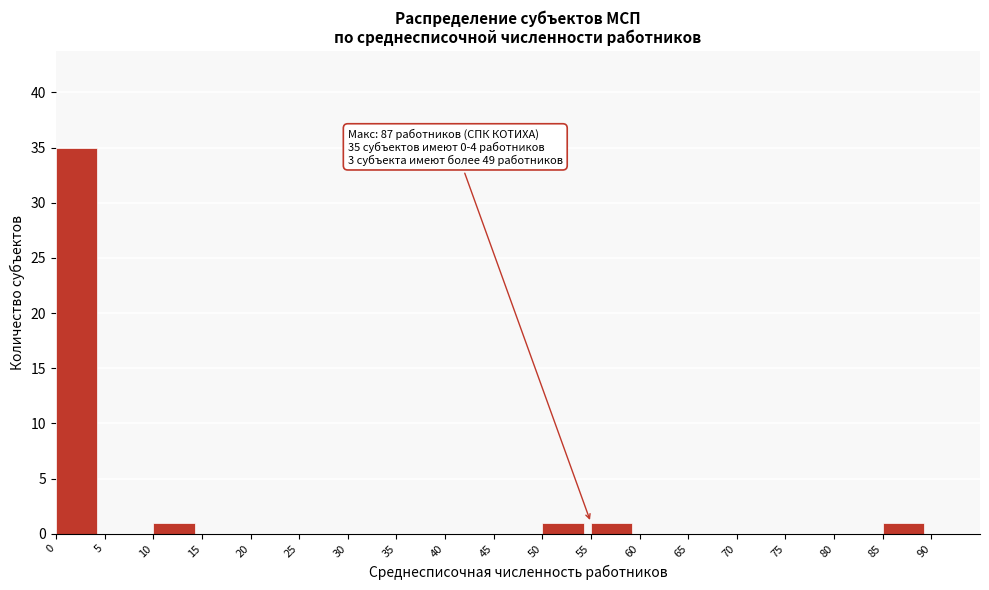

Over which range of the x-axis is the bar tallest?

0 to 5